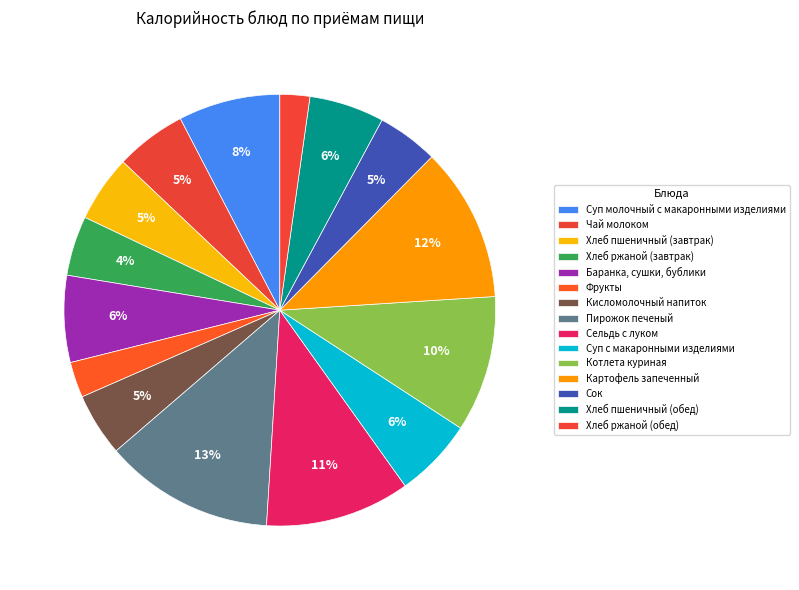

How many segments does this pie chart have?

15